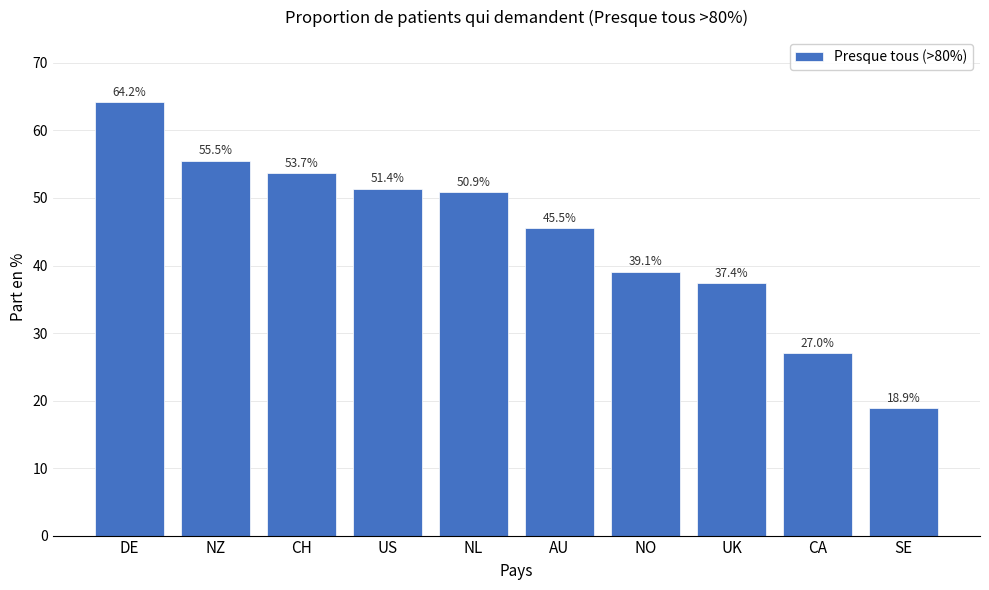

Reading right to left, list all the values displayed in this chart.

18.9	27.0	37.4	39.1	45.5	50.9	51.4	53.7	55.5	64.2